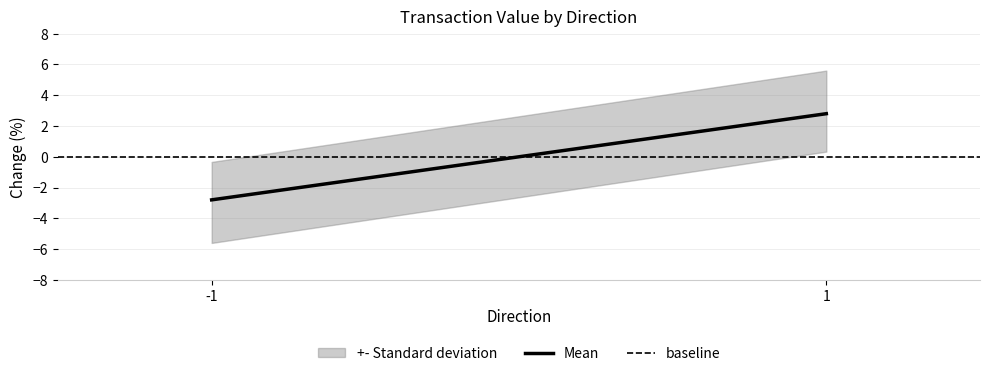

At which category does the chart reach its peak across all series?

1